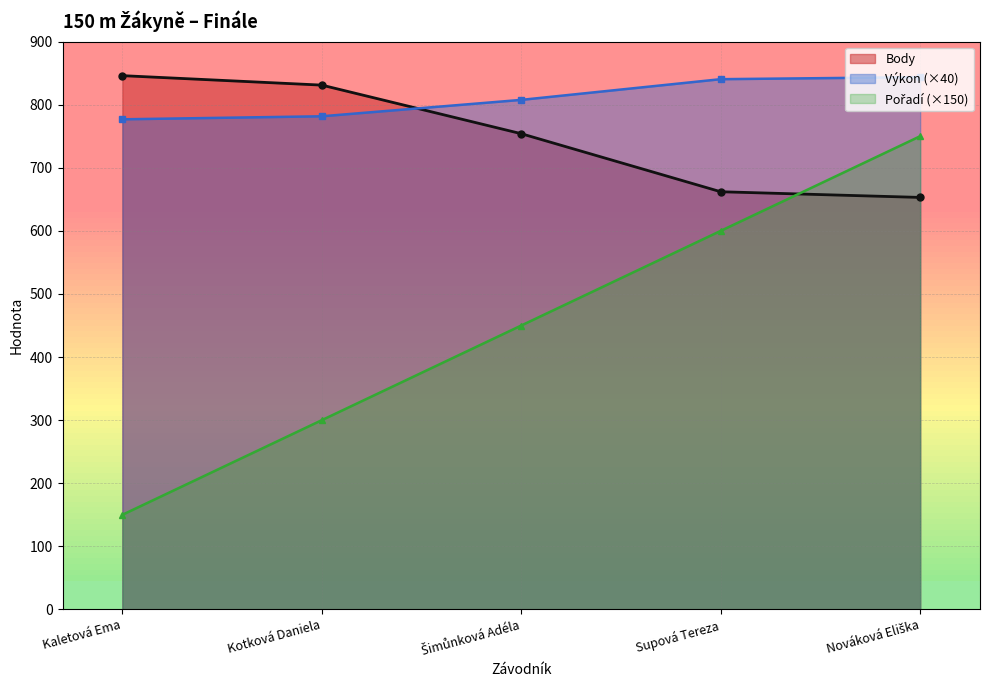

What is the sum of the Body values at Supová Tereza and Kotková Daniela?

1493.0